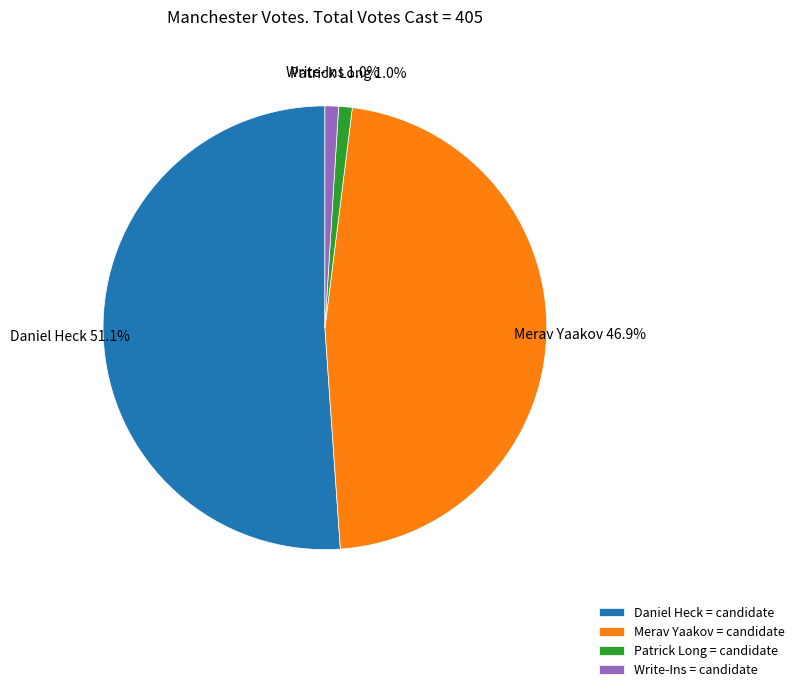

Is there a majority slice in this chart?

Yes